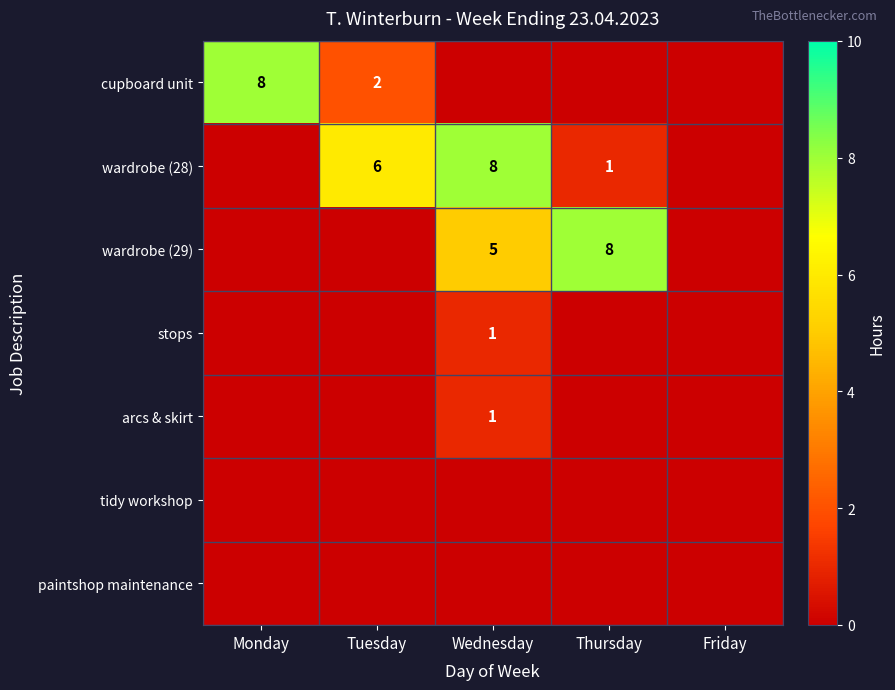

The cupboard unit series shows 8 at Monday. True or false?

True